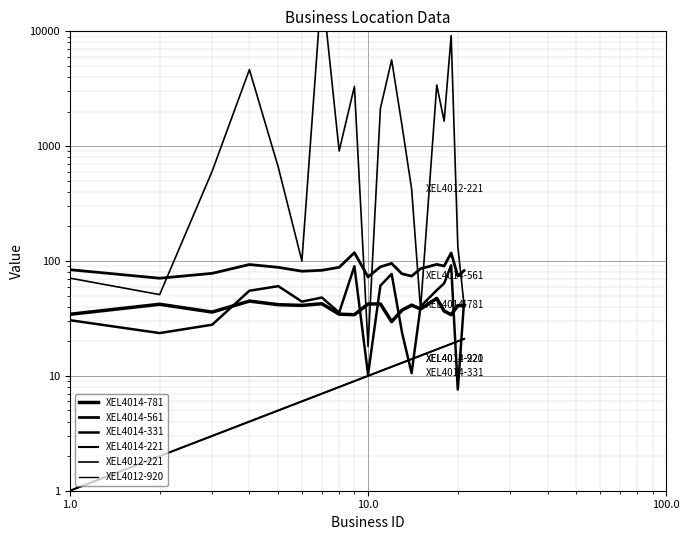

True or false: XEL4014-781 and XEL4012-920 intersect in this chart.

False